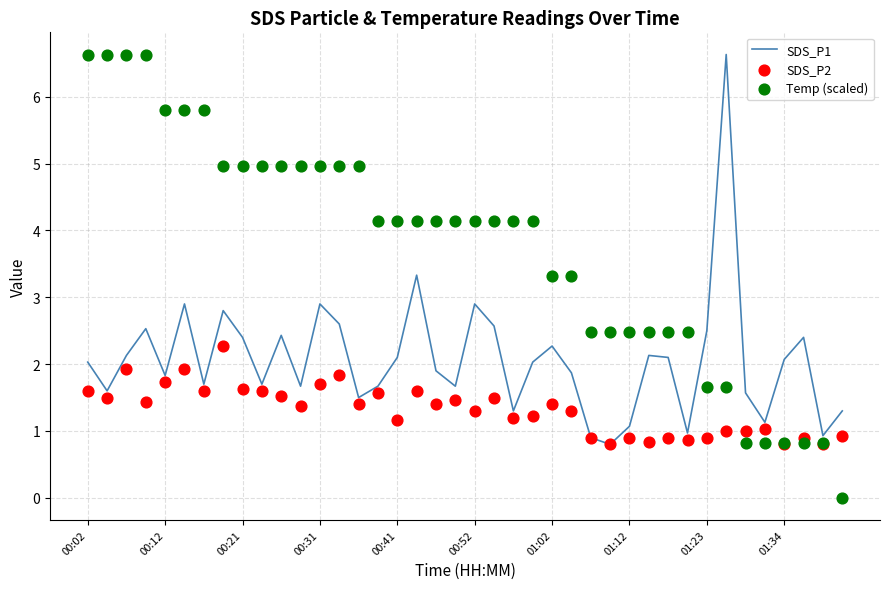

Which series has the largest total across all categories?

Temp (scaled)